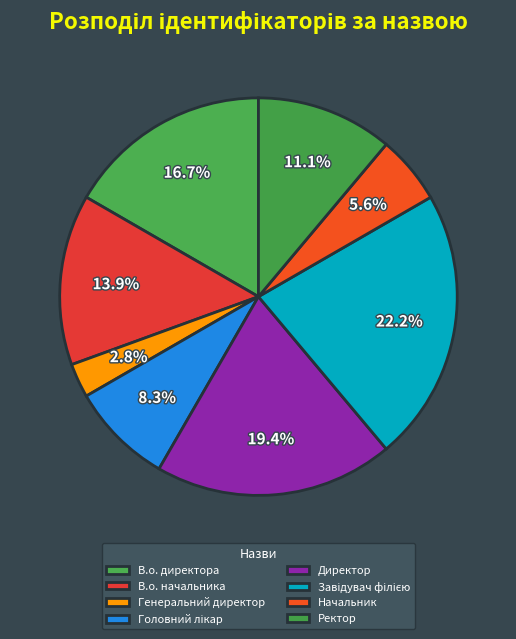

Which slice is the smallest?

Генеральний директор